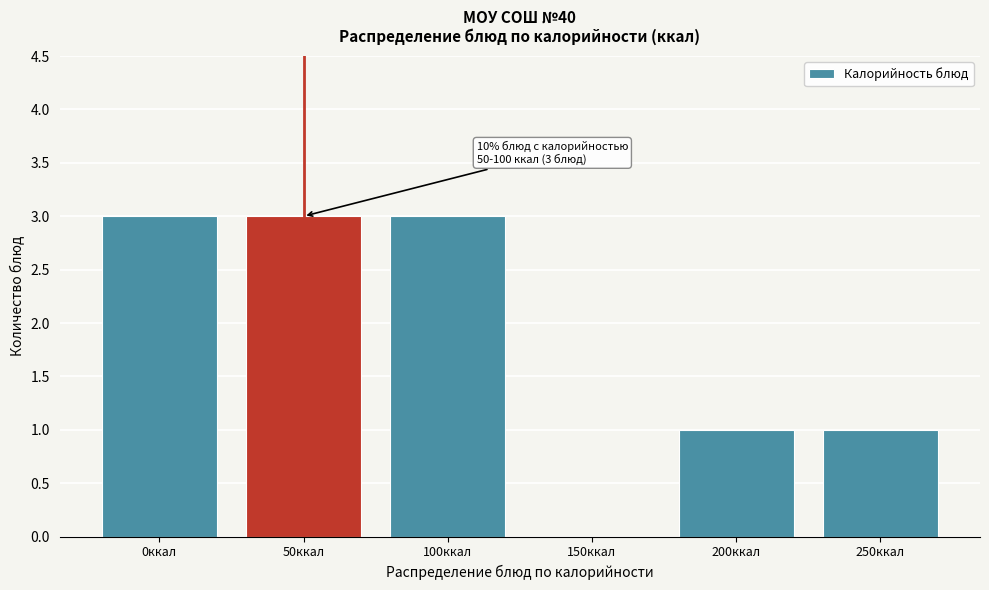

Reading right to left, what are all the values shown in this chart?

250ккал=1	200ккал=1	150ккал=0	100ккал=3	50ккал=3	0ккал=3